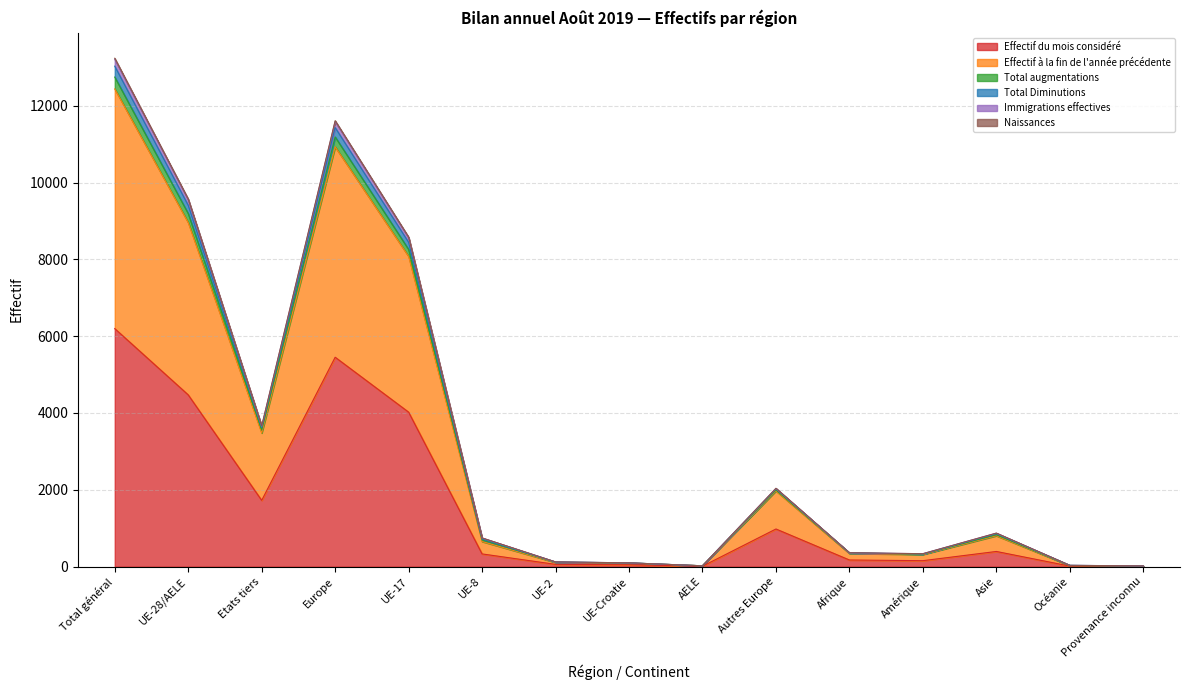

What are all the series names shown in the legend?

Effectif du mois considéré, Effectif à la fin de l'année précédente, Total augmentations, Total Diminutions, Immigrations effectives, Naissances